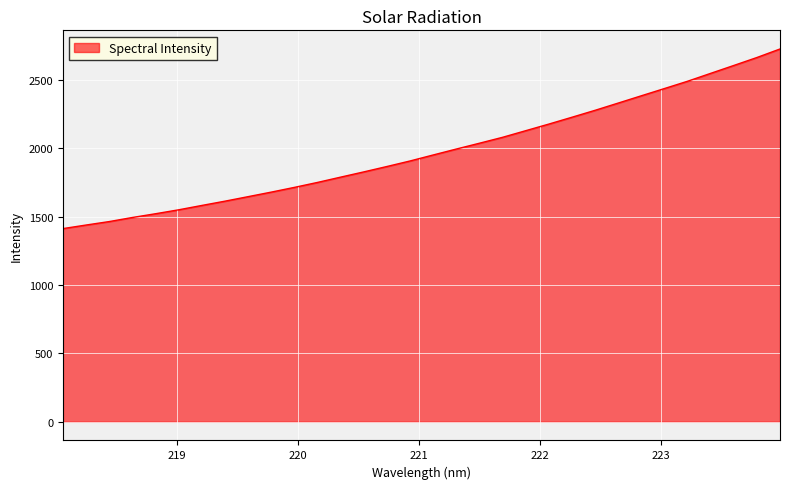

What is the difference between the maximum and minimum values?

1313.3